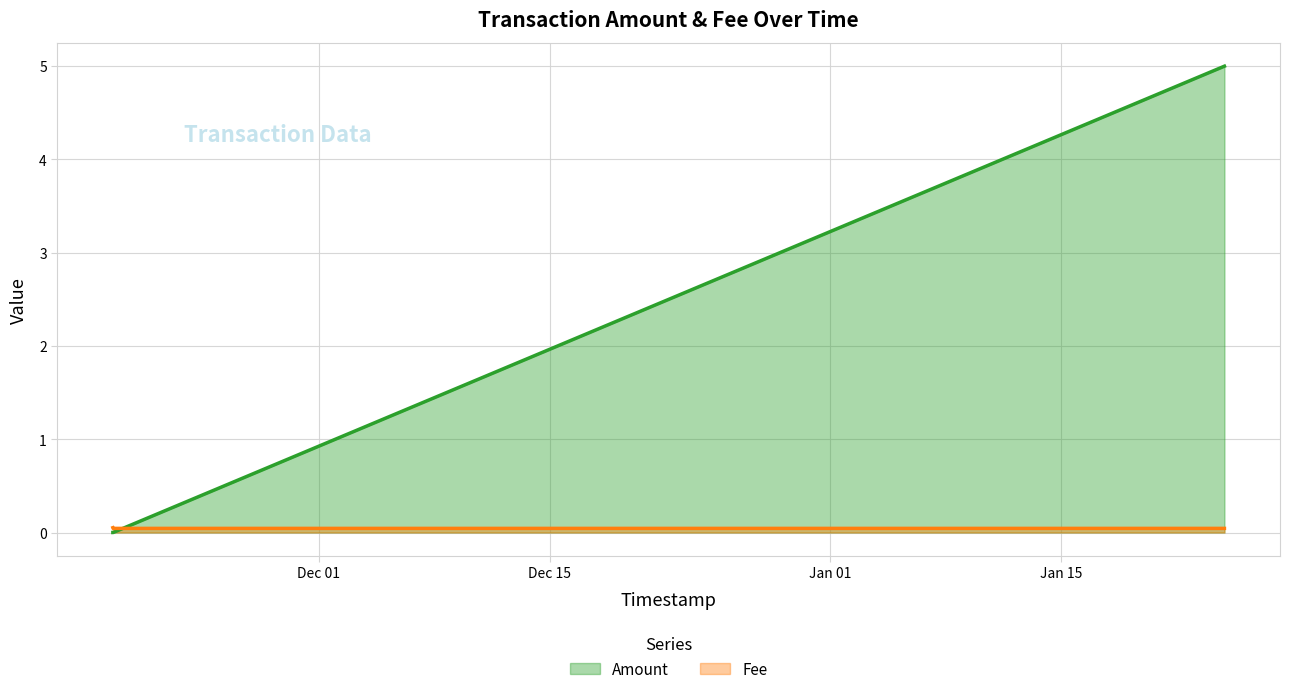

True or false: Fee has a value of 0.0 at 2019-11-18 13:16:00.

False